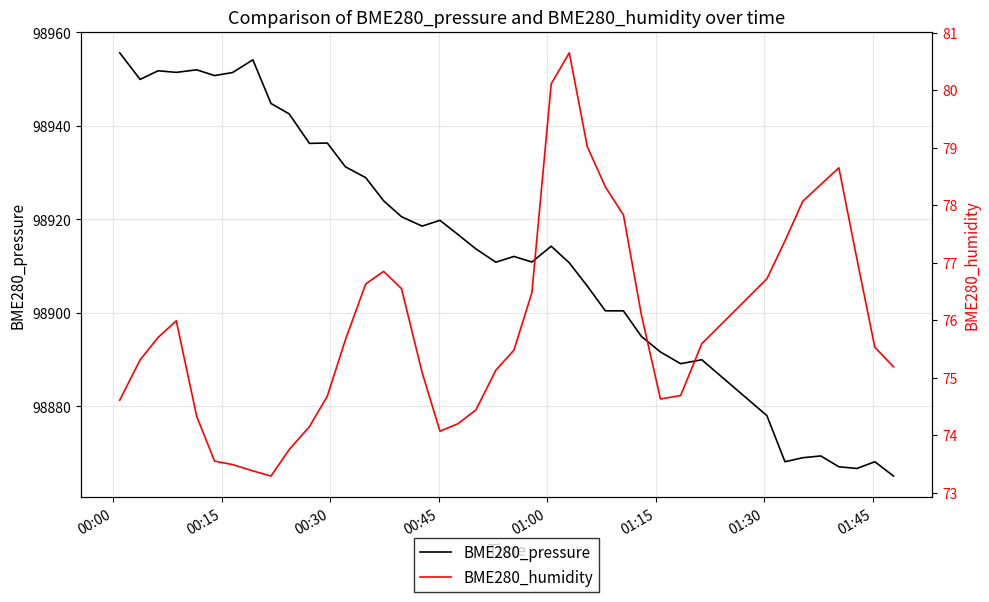

What is the minimum value for BME280_pressure?

98865.1